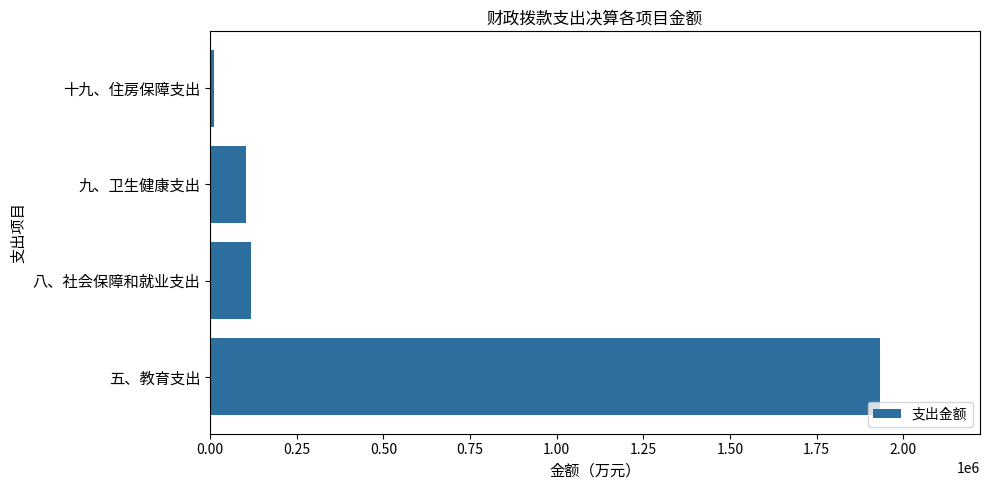

What is the difference between the maximum and minimum values?

1919732.2